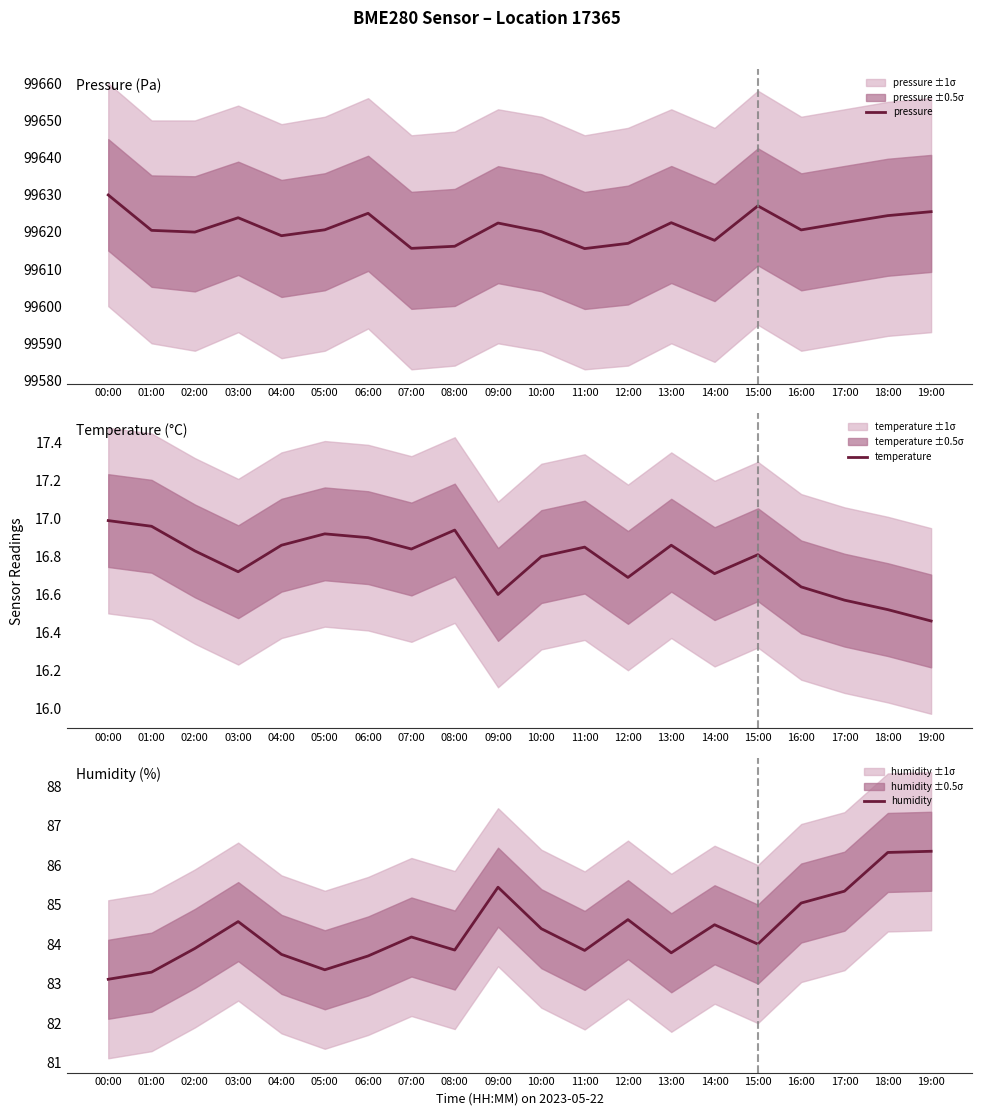

Which label corresponds to the smallest value in the chart?

19:00